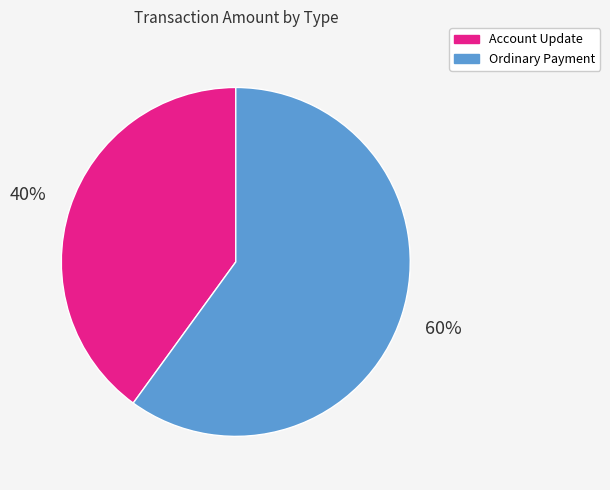

True or false: Ordinary Payment accounts for 47% of the total.

False